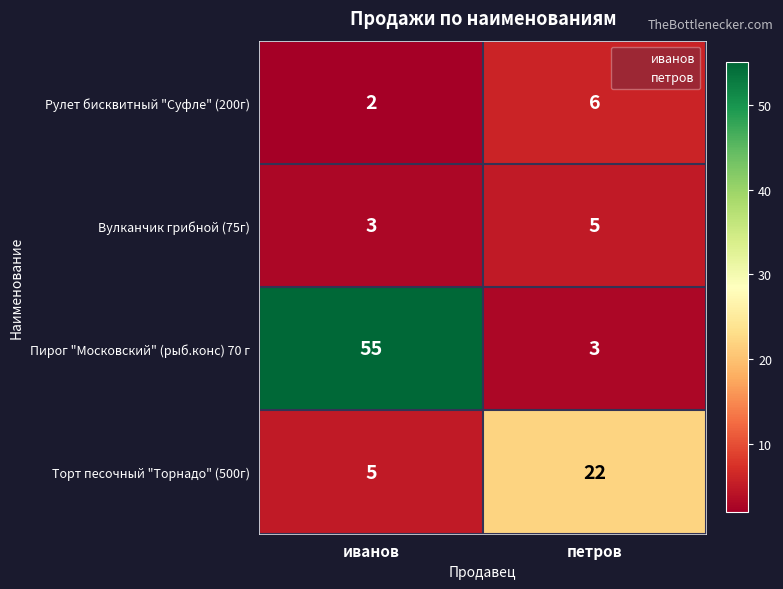

What is the smallest value displayed?

2